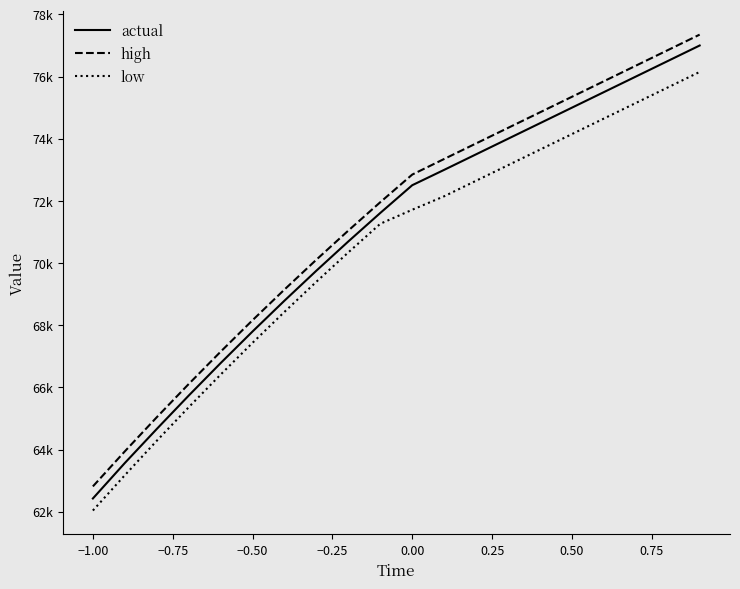

What is the sum of all high values?

1426490.8